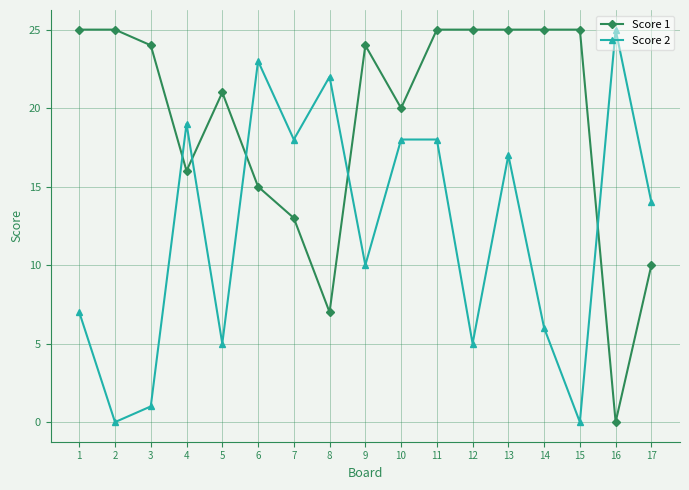

True or false: Score 2 and Score 1 intersect in this chart.

True